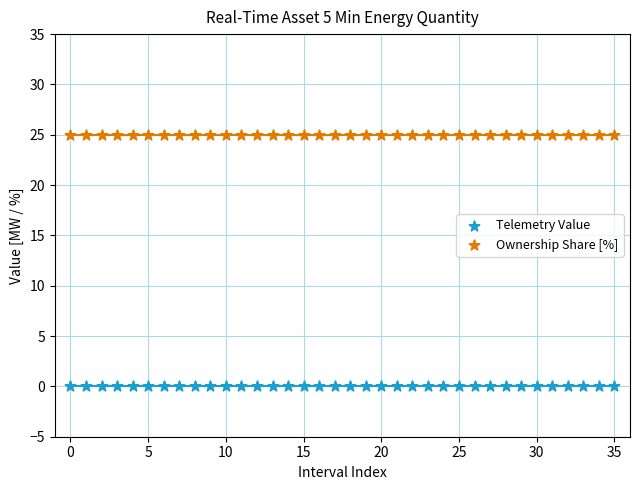

Which series contains the highest Y value?

Ownership Share [%]